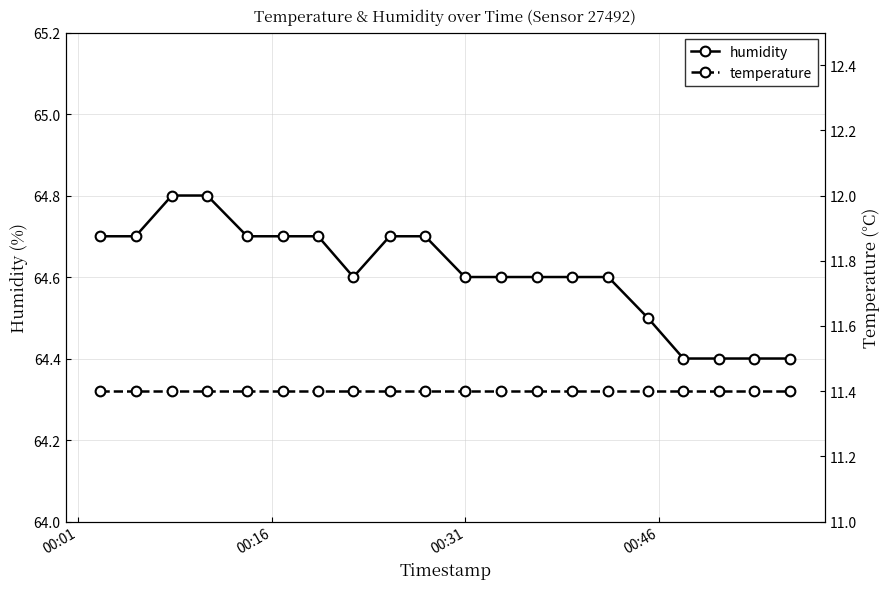

What is the lowest value of the humidity series?

64.4